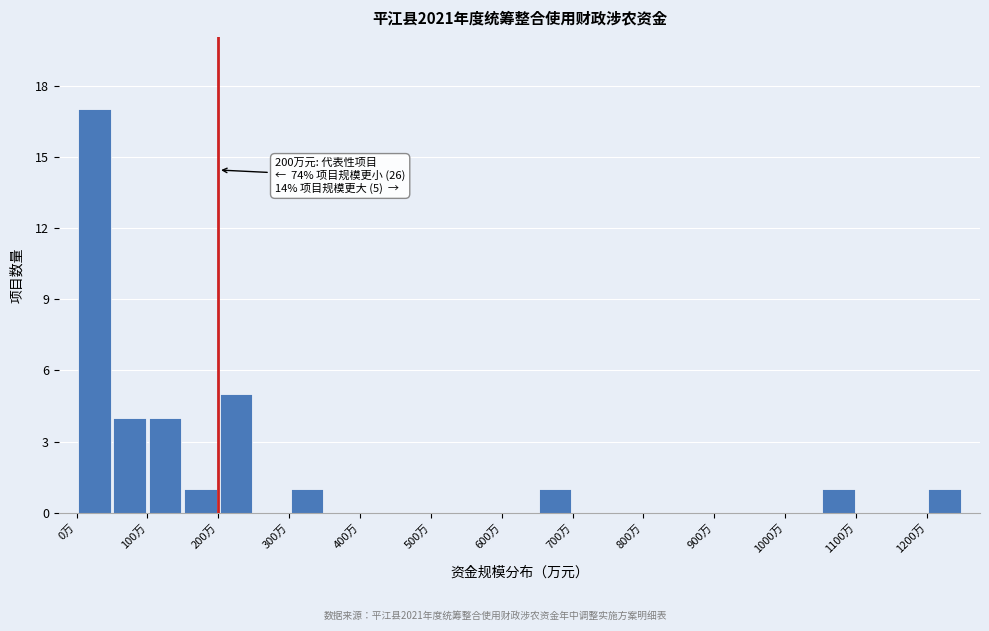

Which range on the x-axis has the tallest bar?

0 to 50